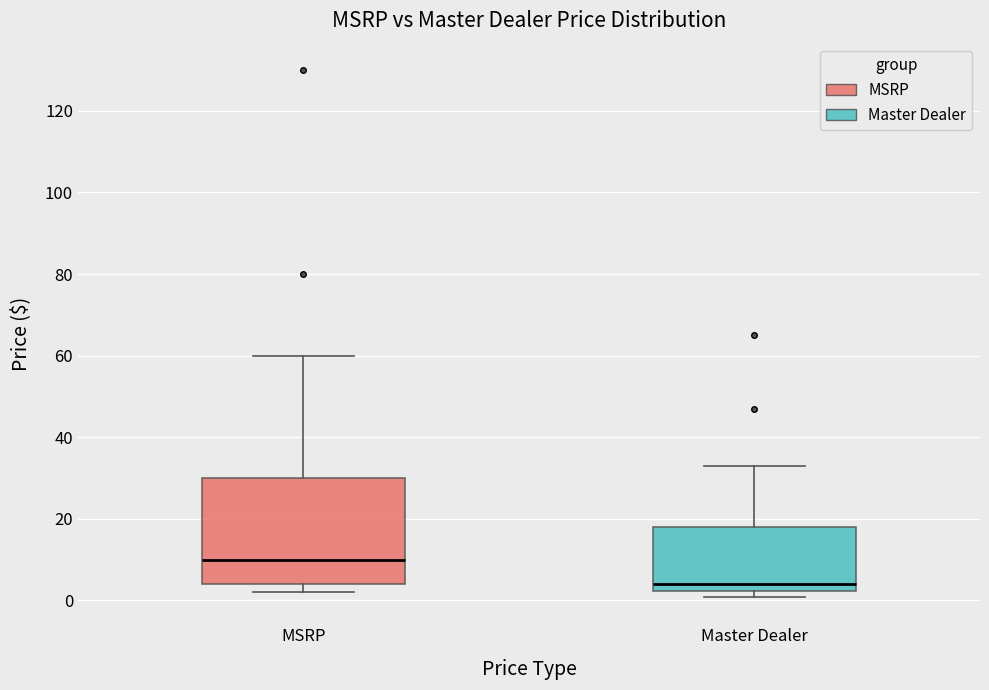

Reading left to right, read every box against the y-axis: the position of its median line, the range the box covers, and the ends of its whiskers. The values are not printed on the chart, so give them approximately, as read against the axis.

MSRP: median 10, box 4 to 30, whiskers 2 to 60
Master Dealer: median 4, box 2 to 18, whiskers 0 to 32